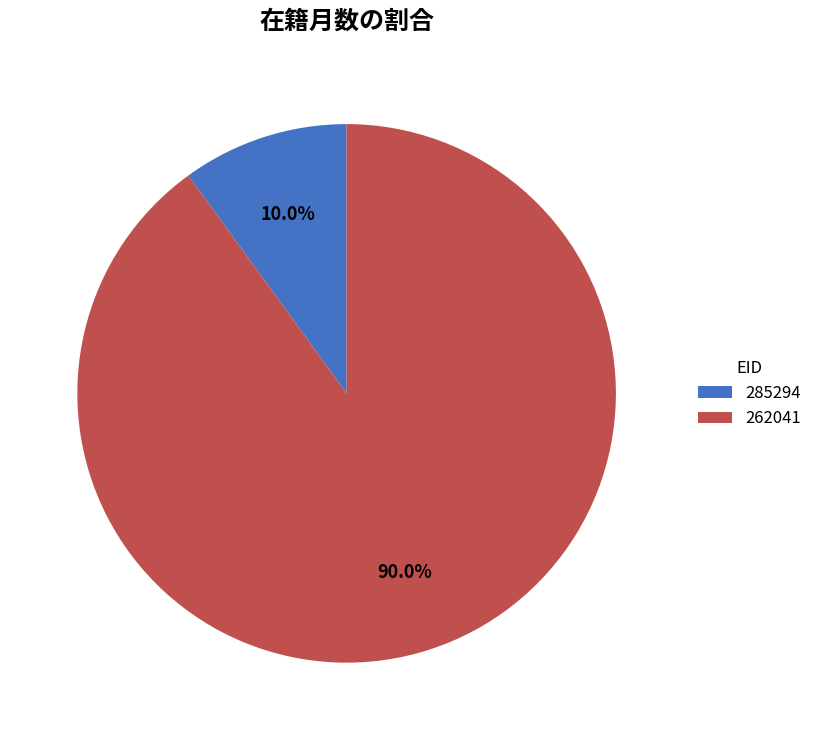

Does 285294 account for over 50% of the chart?

No